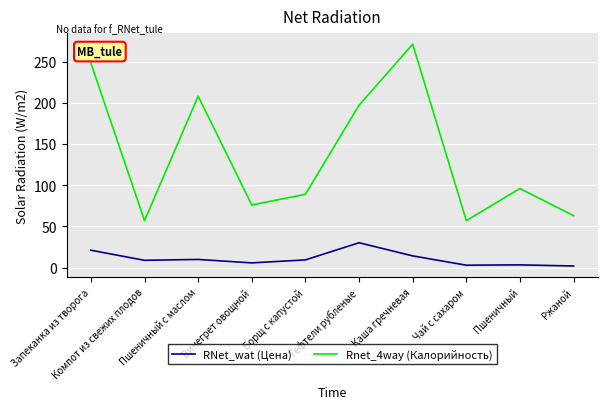

Which series has the largest total across all categories?

Rnet_4way (Калорийность)